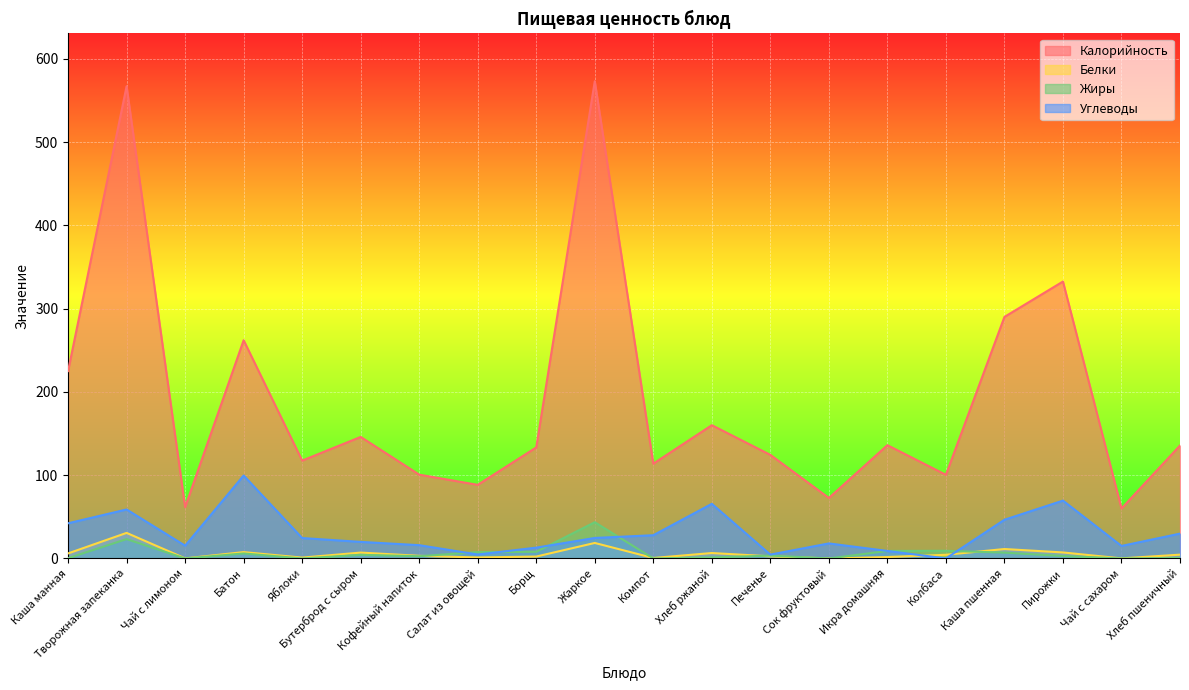

Is it true that Углеводы equals 100.1 at Пирожки?

False